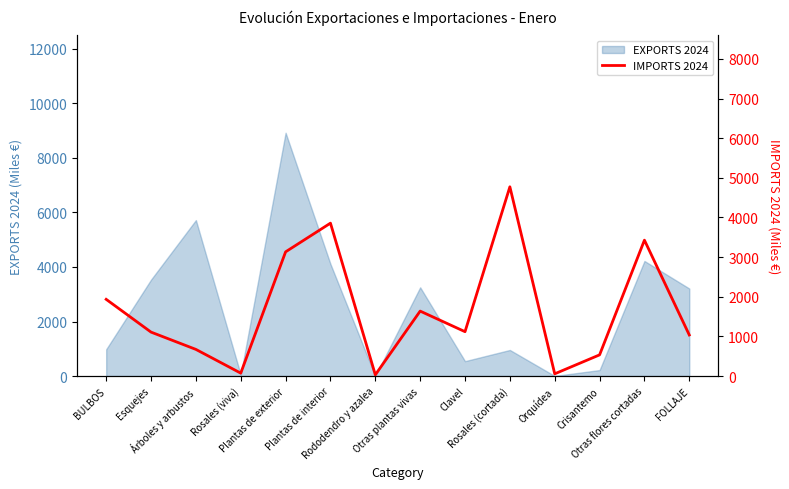

What is the smallest value displayed?

31